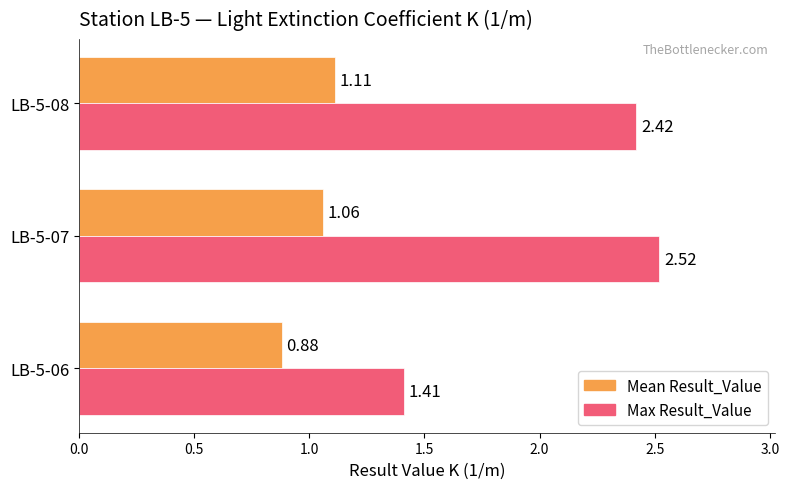

Is the value of Mean Result_Value at LB-5-06 greater than the value of Max Result_Value at LB-5-06?

No